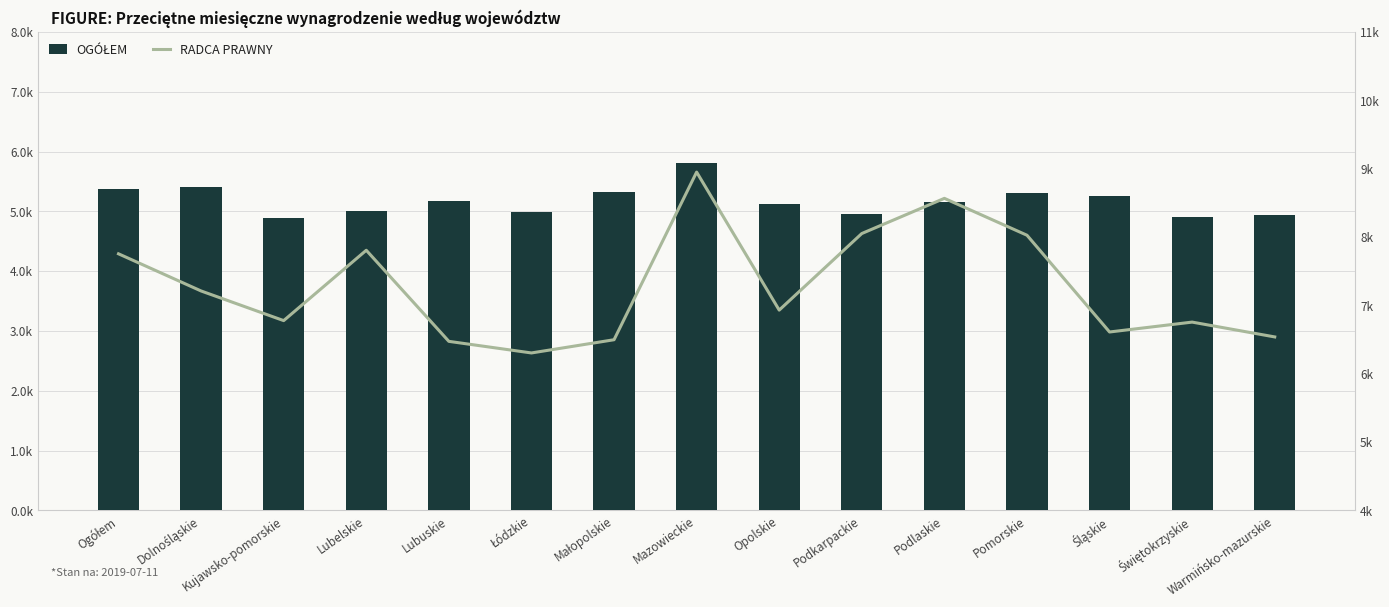

What is the sum of all Ogółem values?

77618.1